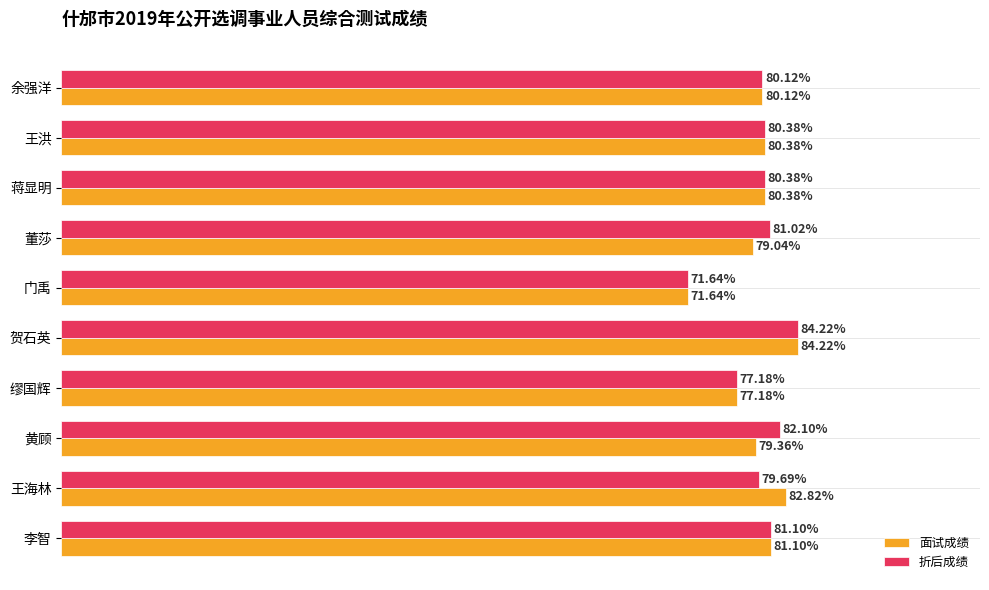

List the series in order of their overall mean, highest first.

折后成绩, 面试成绩